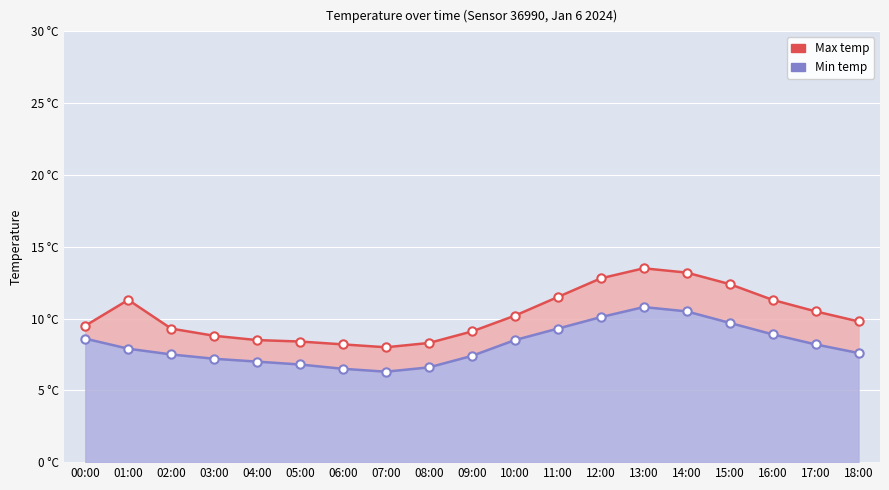

List the series in order of their overall mean, highest first.

Max temp, Min temp